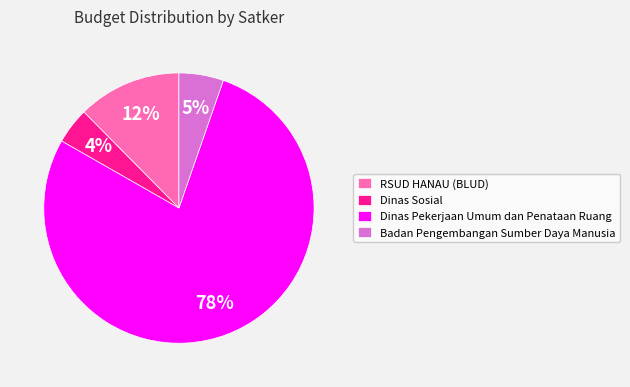

To the nearest percent, what portion does RSUD HANAU (BLUD) represent?

12%